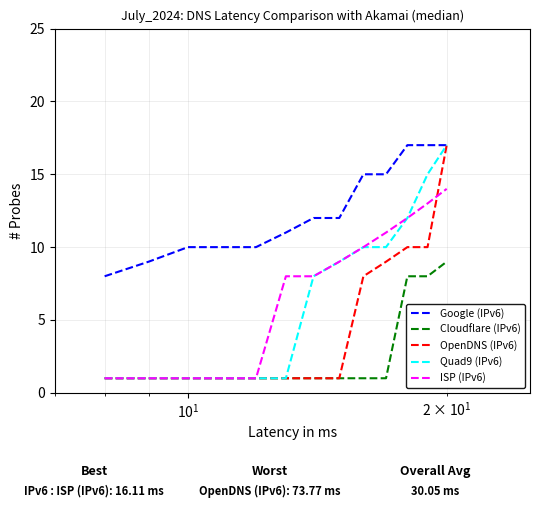

True or false: Google (IPv6) and ISP (IPv6) intersect in this chart.

False